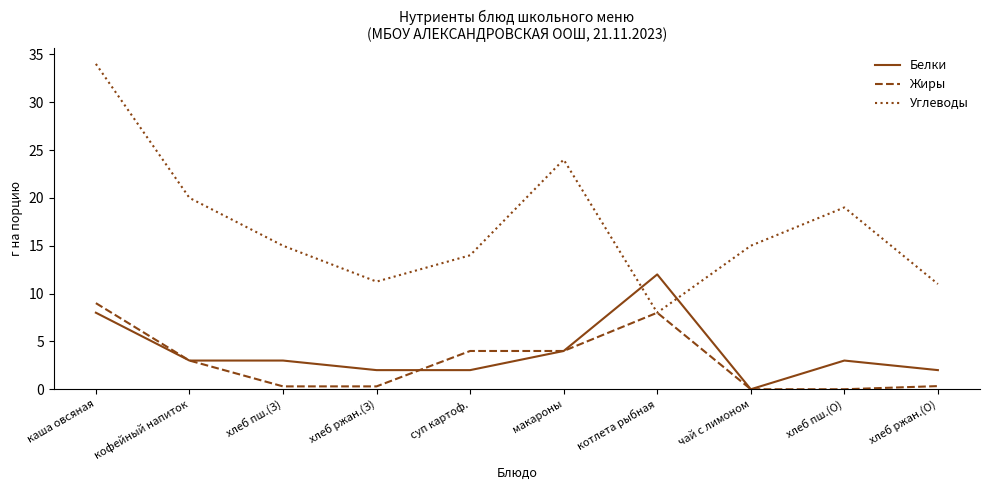

At which label is Углеводы closest to 21?

кофейный напиток